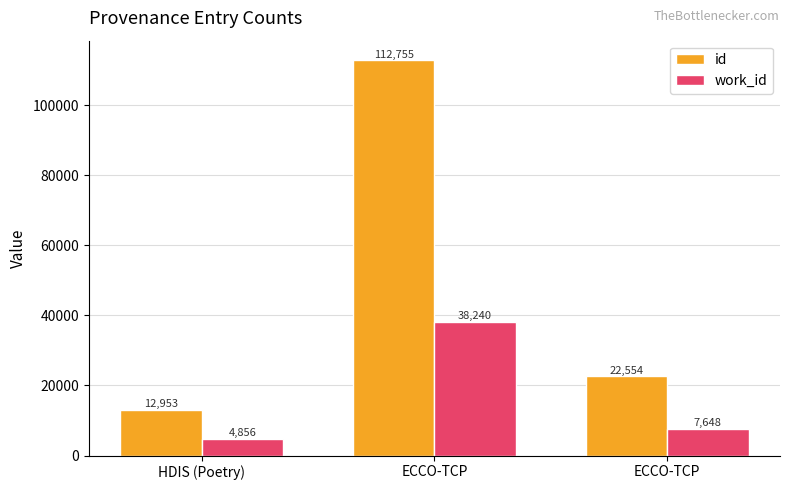

Is it true that work_id equals 38240 at ECCO-TCP?

True